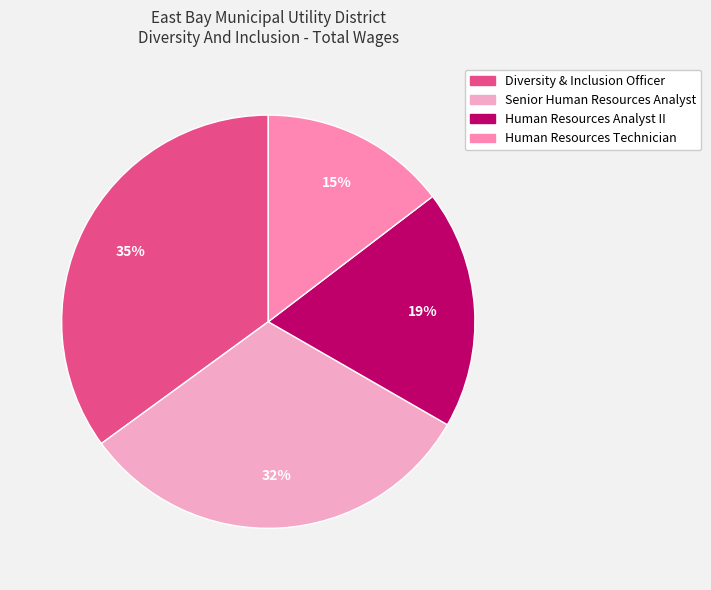

Is the sum of Senior Human Resources Analyst and Human Resources Technician greater than half?

No